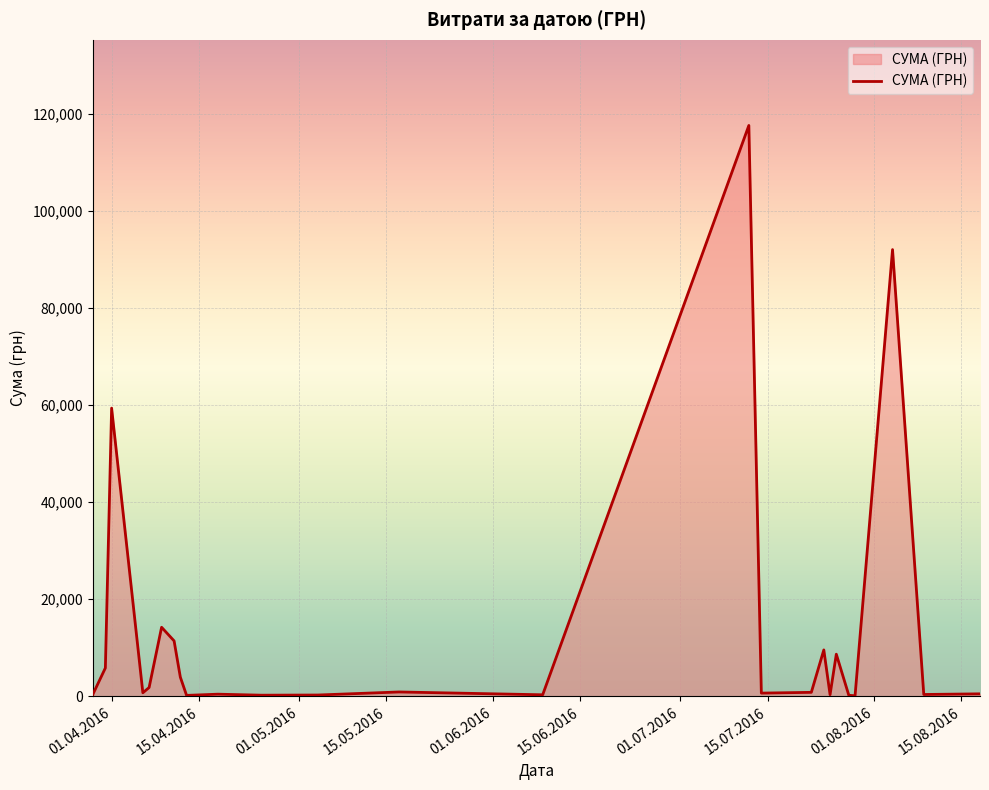

What is the difference between the maximum and minimum values?

117471.0